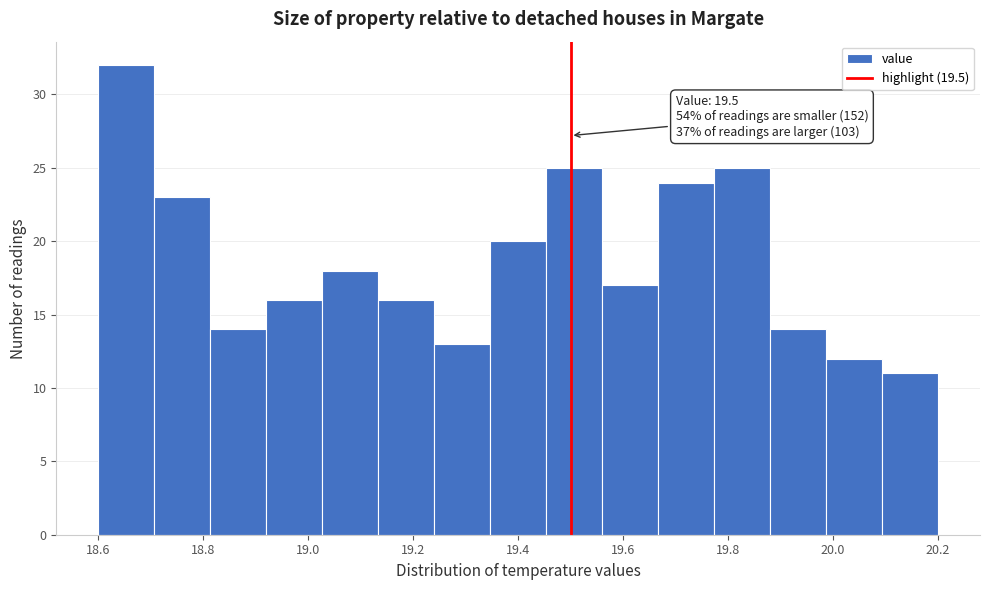

Over which range of the x-axis is the bar tallest?

18.60 to 18.70